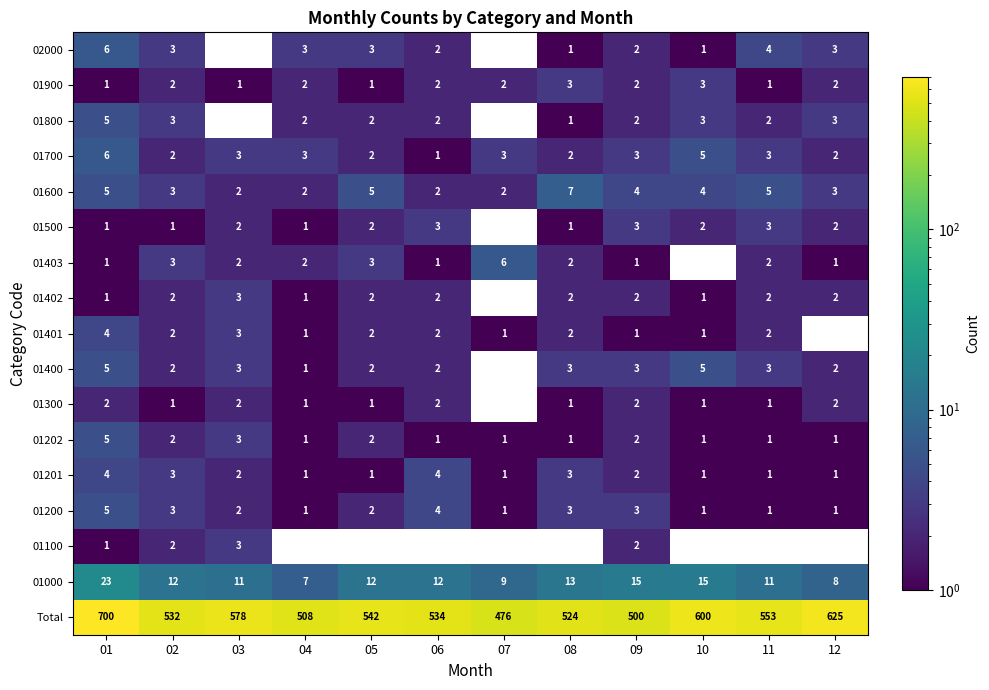

True or false: 01200 has a value of 5.3 at 09.

False